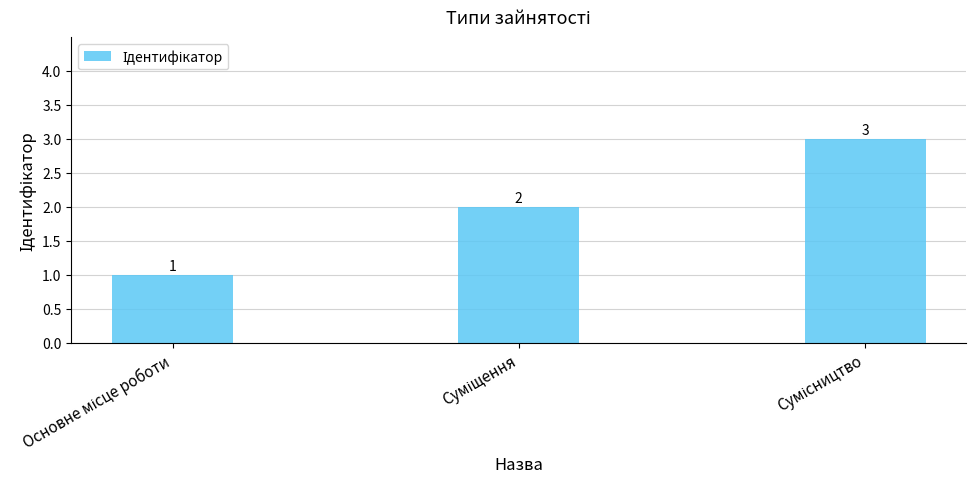

Reading left to right, what are all the values shown in this chart?

1	2	3